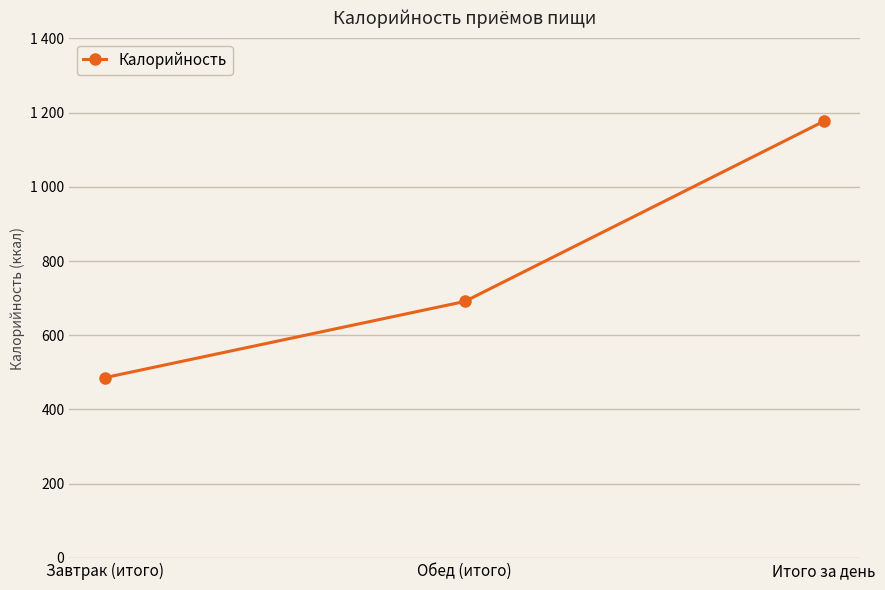

At which label is the value closest to 831?

Обед (итого)